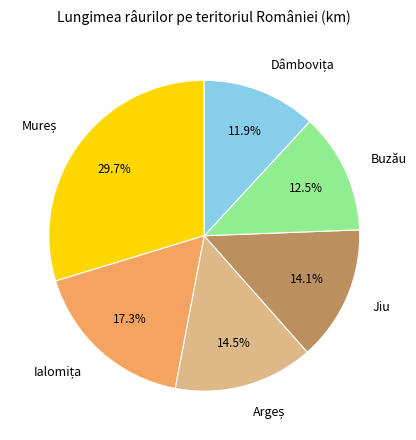

Does any single category account for the majority?

No